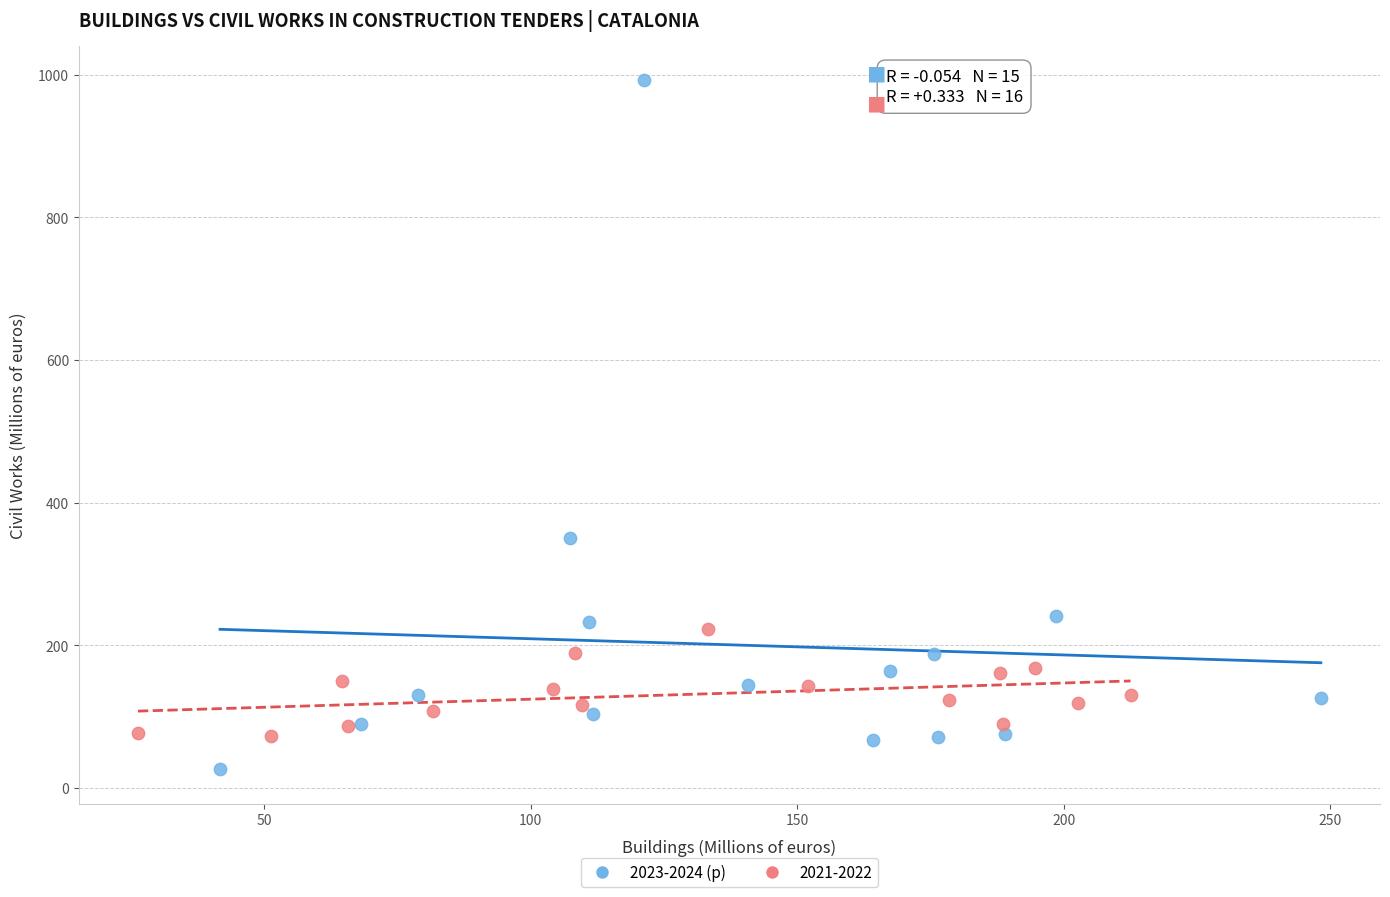

Which series has the widest spread of Y values?

2023-2024 (p)